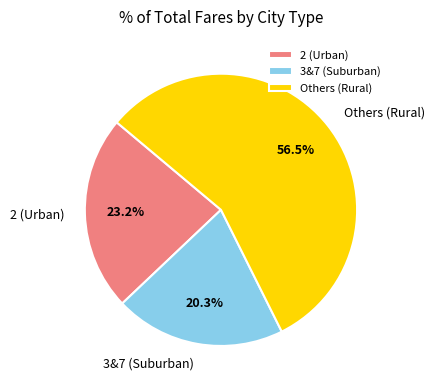

Approximately how many times larger is the value at 2 (Urban) compared to Others (Rural)?

0.4